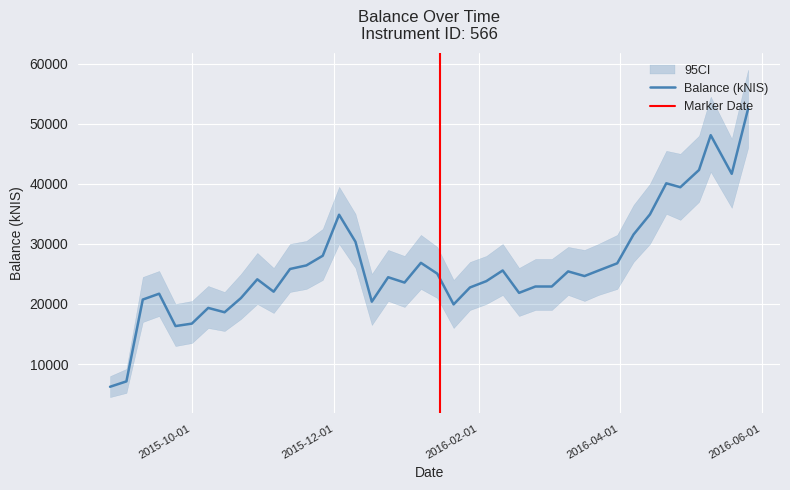

The chart shows a value of 11680.7 at 2016-02-18. True or false?

False